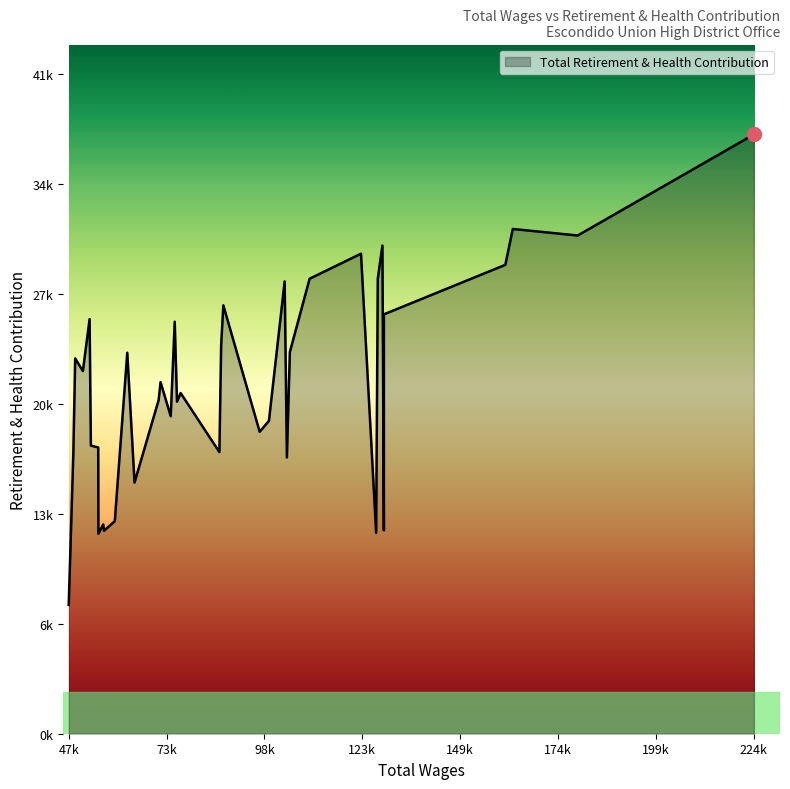

List the labels in order of value, largest first.

0, 2, 1, 8, 11, 3, 9, 12, 15, 18, 4, 5, 7, 35, 23, 19, 13, 28, 37, 36, 25, 21, 26, 22, 24, 16, 17, 34, 33, 20, 38, 14, 27, 29, 31, 6, 30, 10, 32, 39